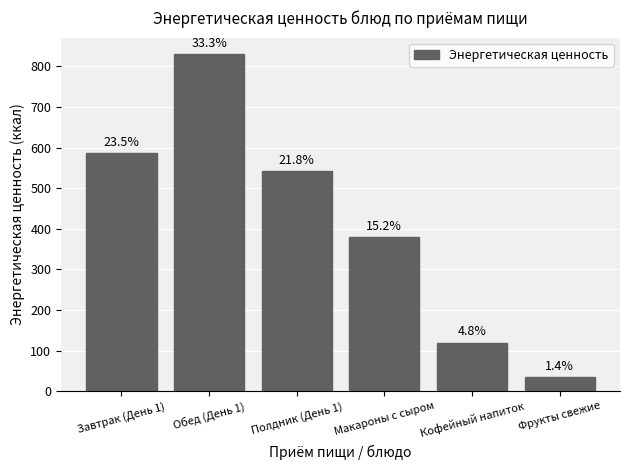

The value at Полдник (День 1) is 946.8. True or false?

False